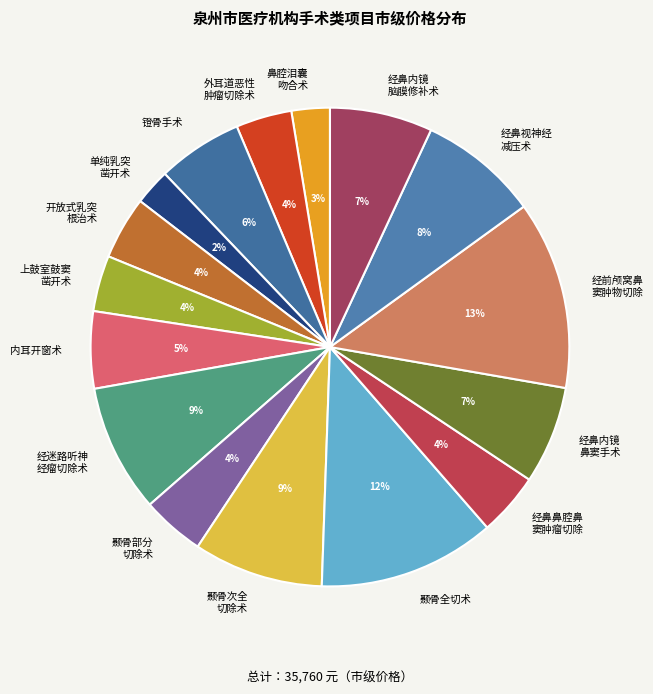

Is it true that 内耳开窗术 is 5% of the pie?

True